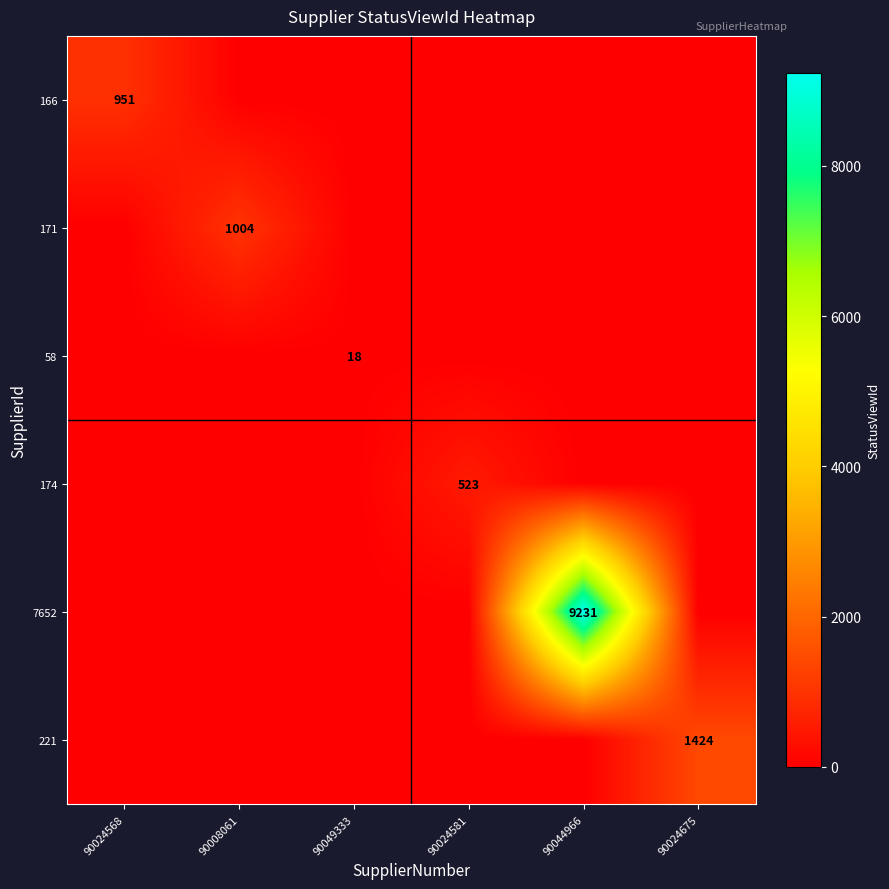

True or false: 58 has a value of 7 at 90049333.

False